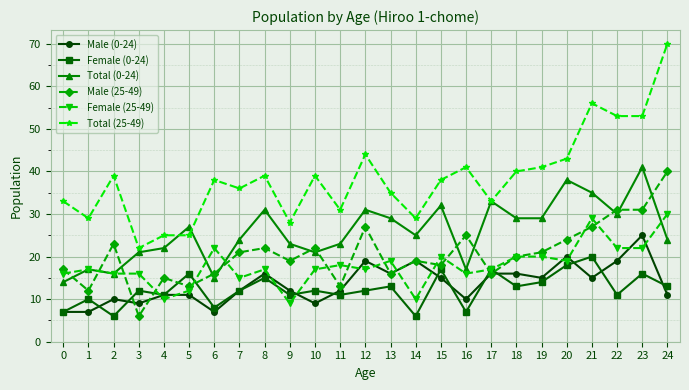

The Total (25-49) series shows 39 at 8. True or false?

True